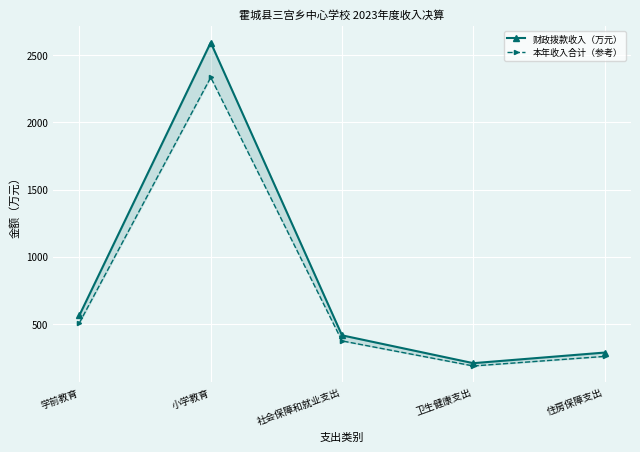

Rank the series by their average value, from lowest to highest.

本年收入合计（参考）, 财政拨款收入（万元）